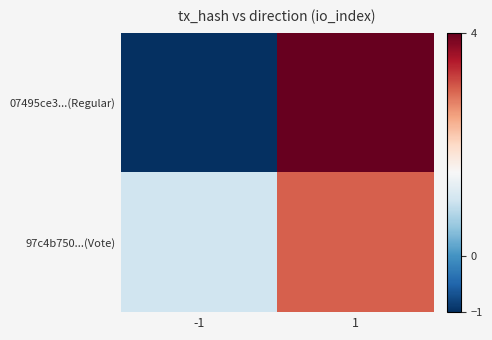

At how many categories does at least one series exceed 2?

1